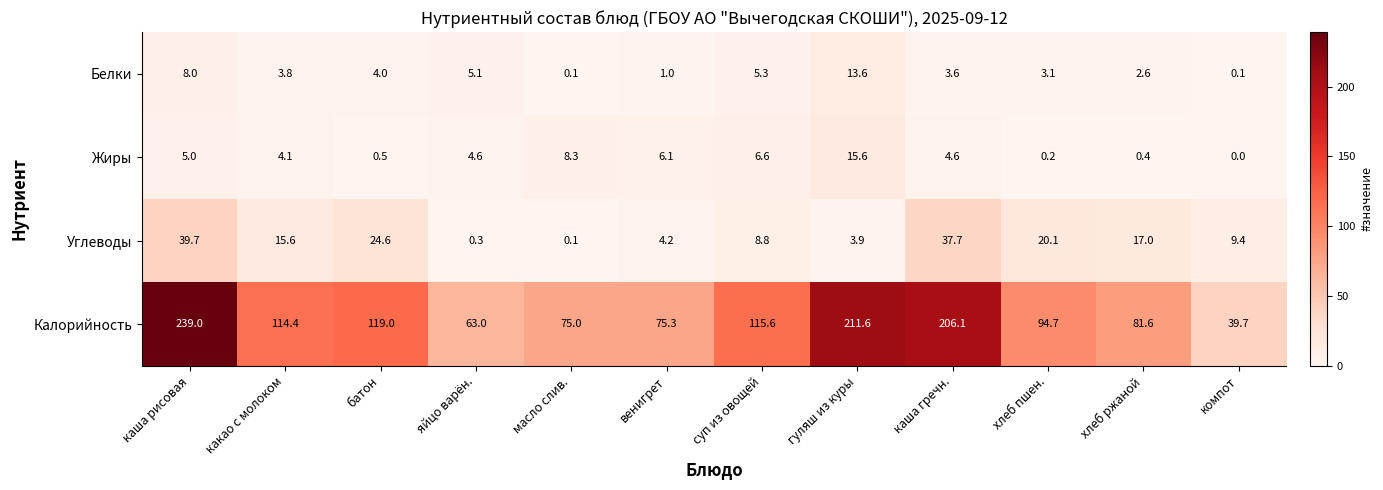

List the series in order of their peak value, highest first.

Калорийность, Углеводы, Жиры, Белки